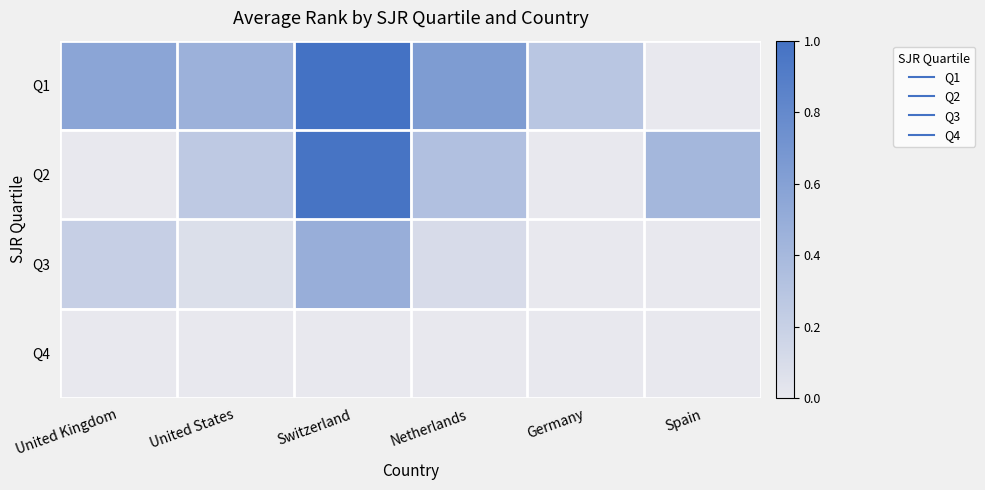

At United States, list the series in order from smallest to largest.

Q4, Q3, Q2, Q1